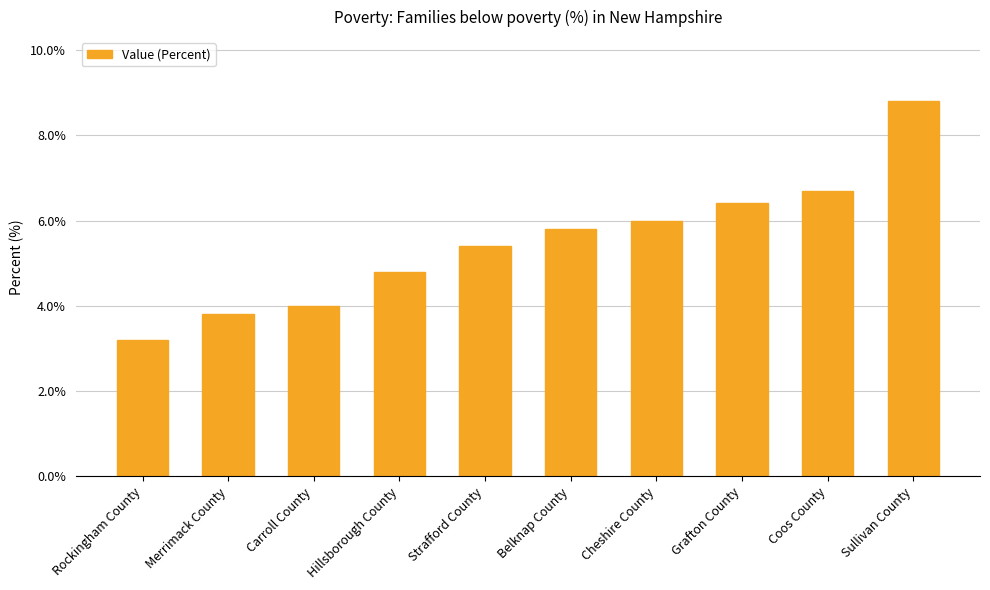

Reading left to right, list all the values displayed in this chart.

3.2	3.8	4.0	4.8	5.4	5.8	6.0	6.4	6.7	8.8